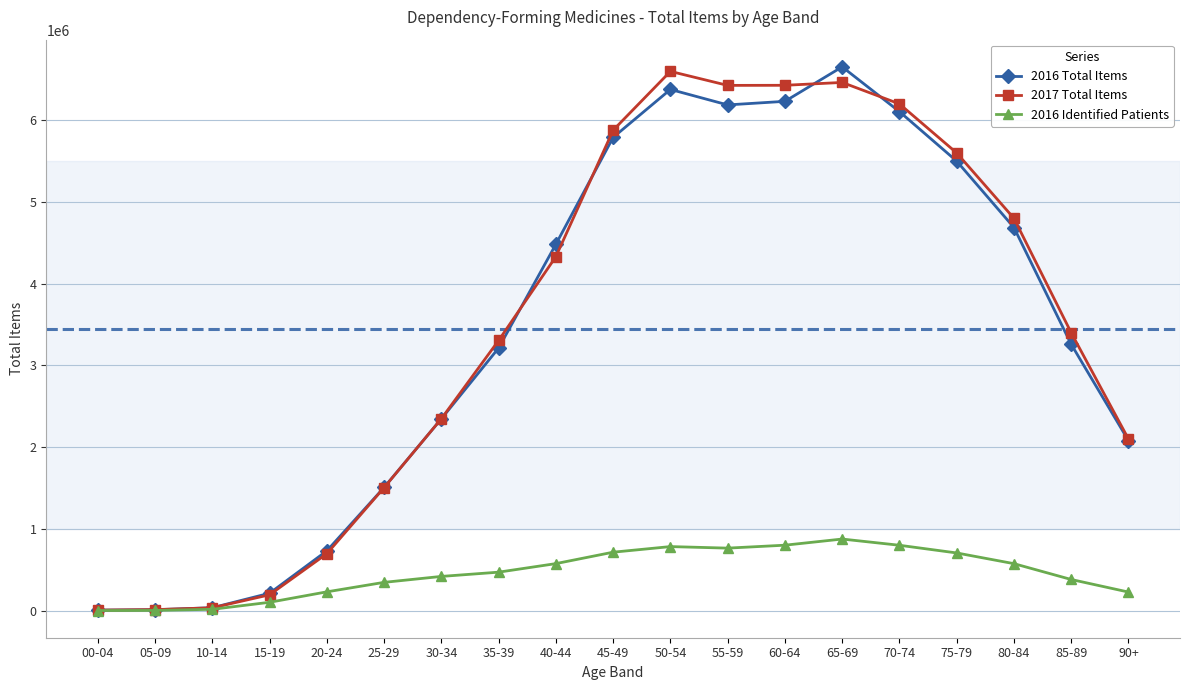

How many data points in 2016 Total Items are less than 3259022?

9